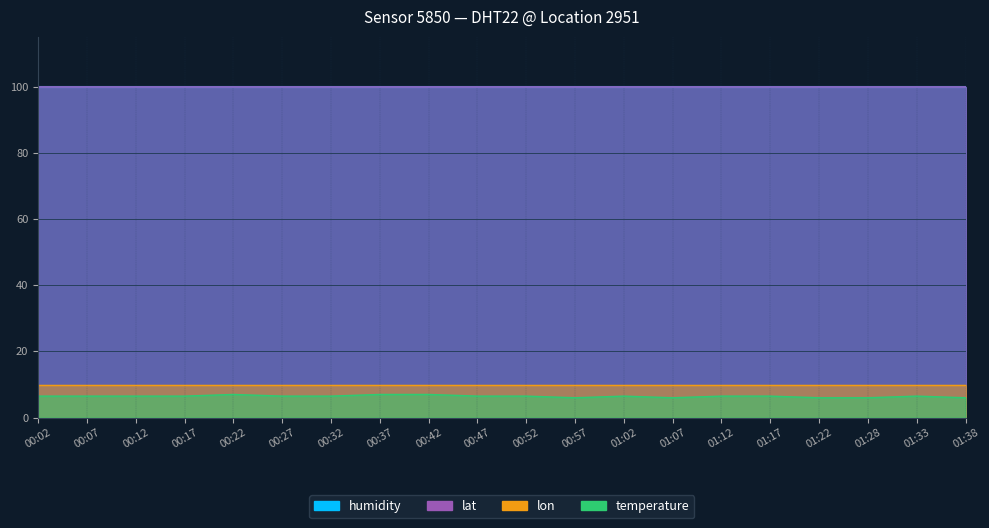

True or false: lon and lat cross at least once.

False